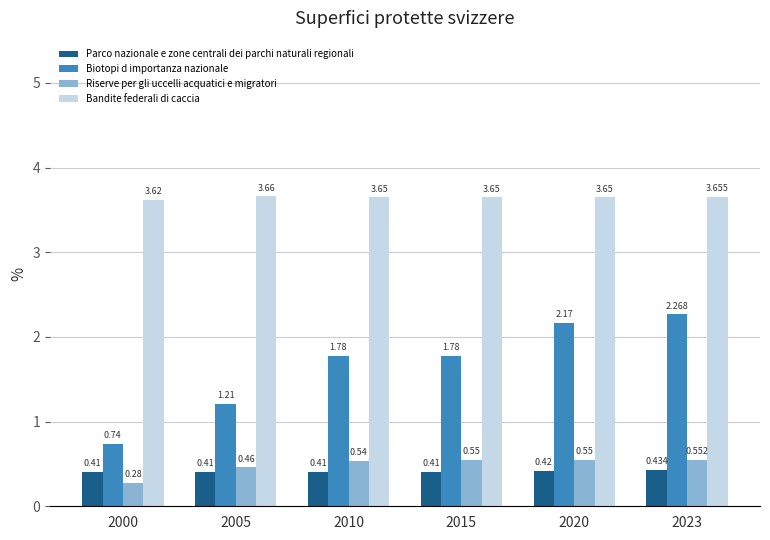

Which series changed the most between 2015 and 2023?

Biotopi d importanza nazionale